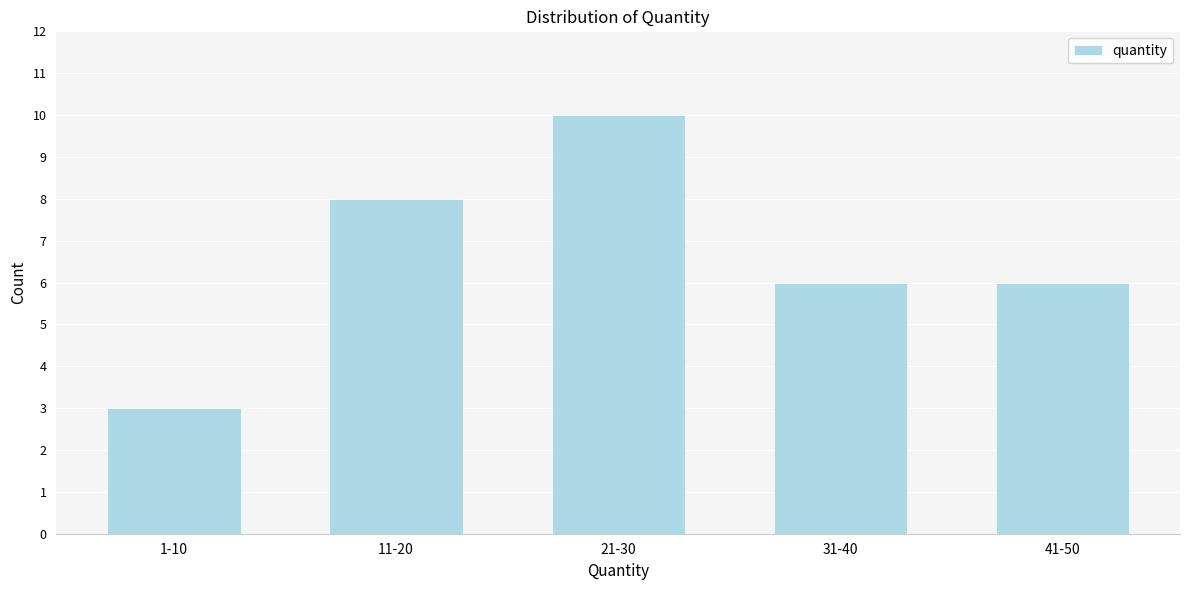

Reading left to right, list all the values displayed in this chart.

1-10=3	11-20=8	21-30=10	31-40=6	41-50=6